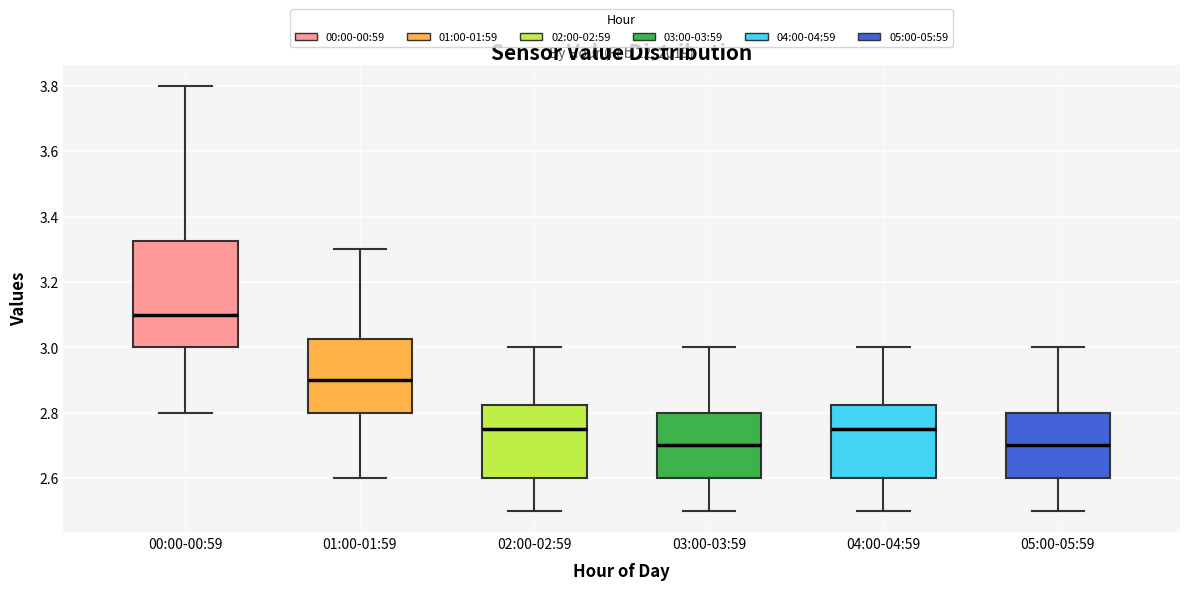

Where is the upper edge of the box for 01:00-01:59 on the y-axis? The values are not printed on the chart, so give them approximately, as read against the axis.

3.02